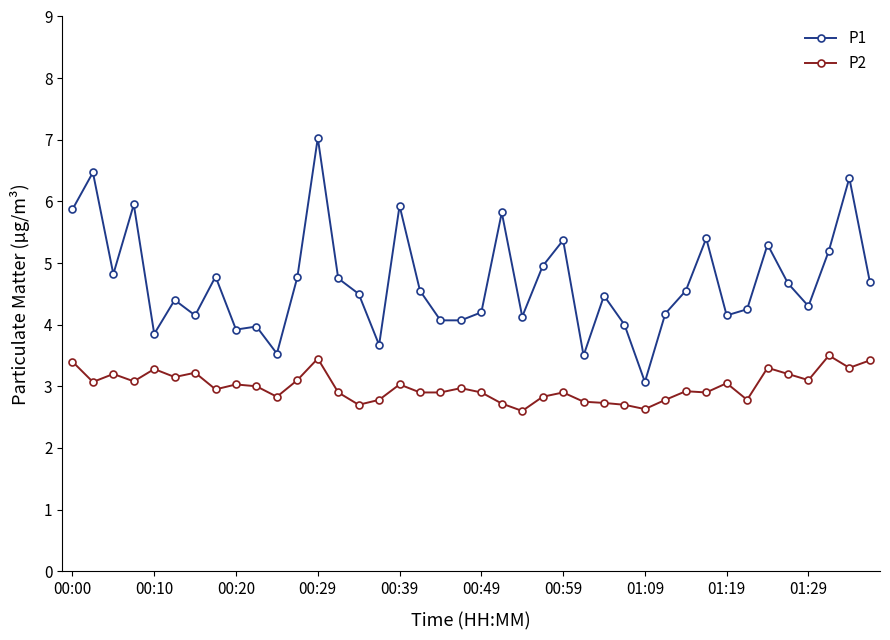

List the series in order of their peak value, highest first.

P1, P2